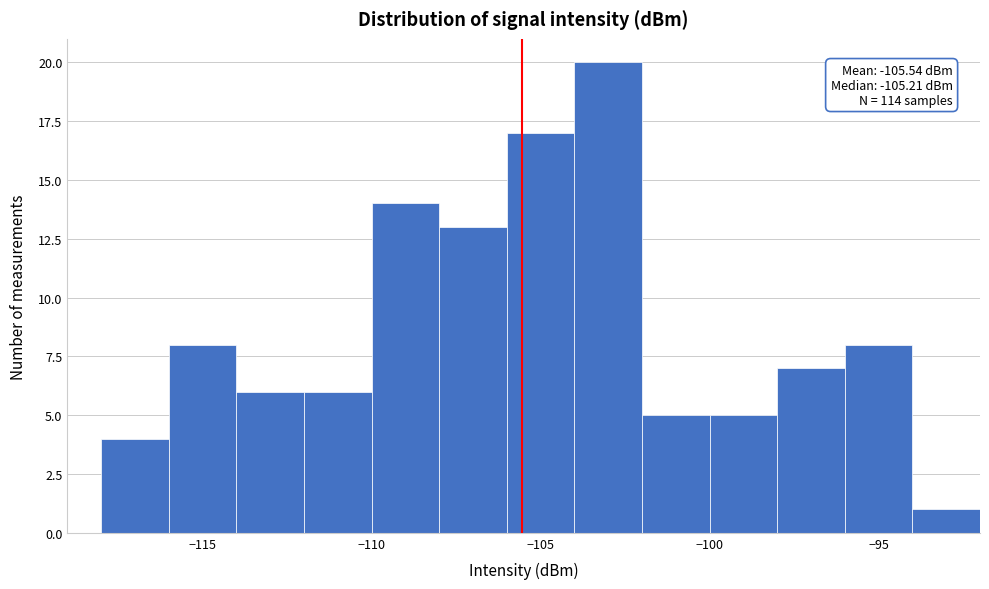

Over which range of the x-axis is the bar tallest?

-104 to -102